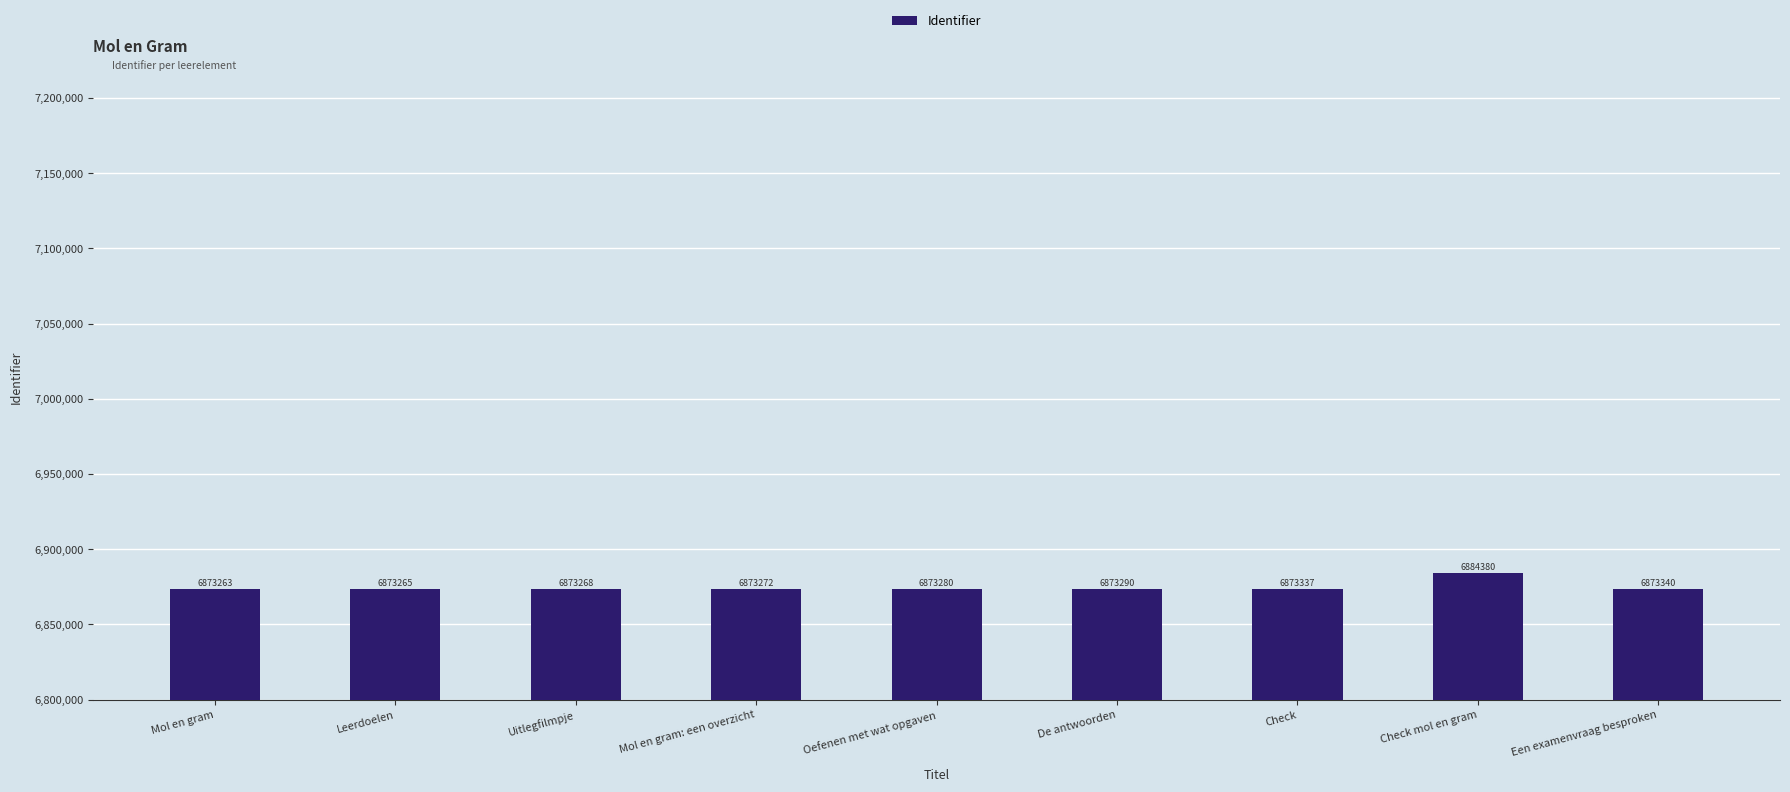

Read the value at Check mol en gram.

6884380